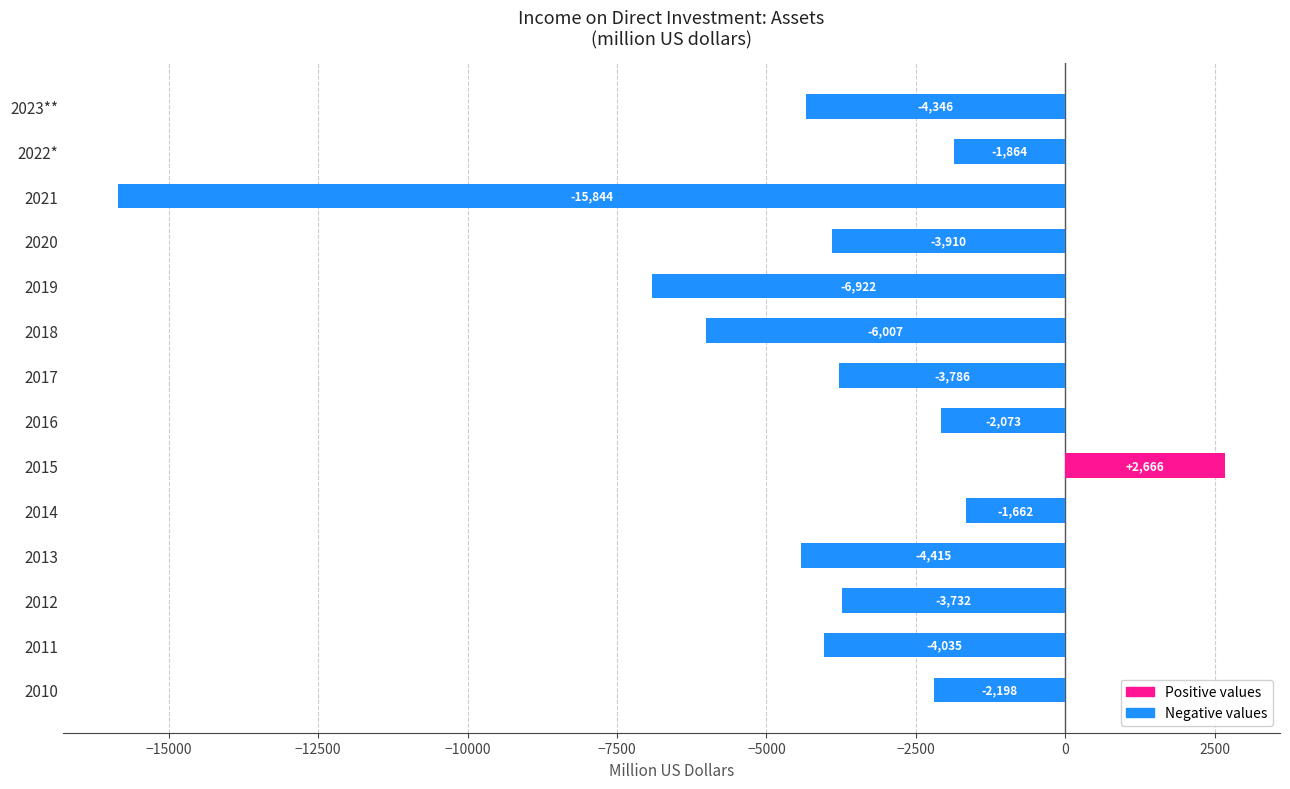

What is the sum of the values at 2010 and 2017?

-5984